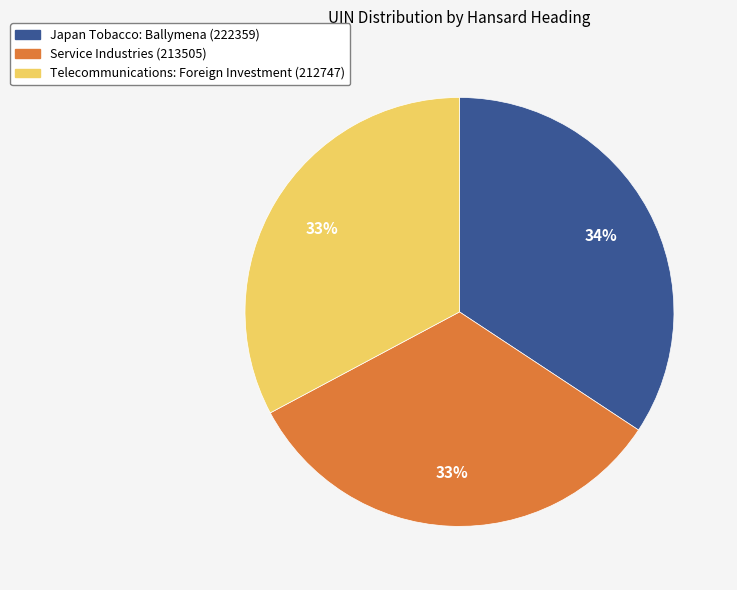

Does Service Industries (213505) account for over 50% of the chart?

No